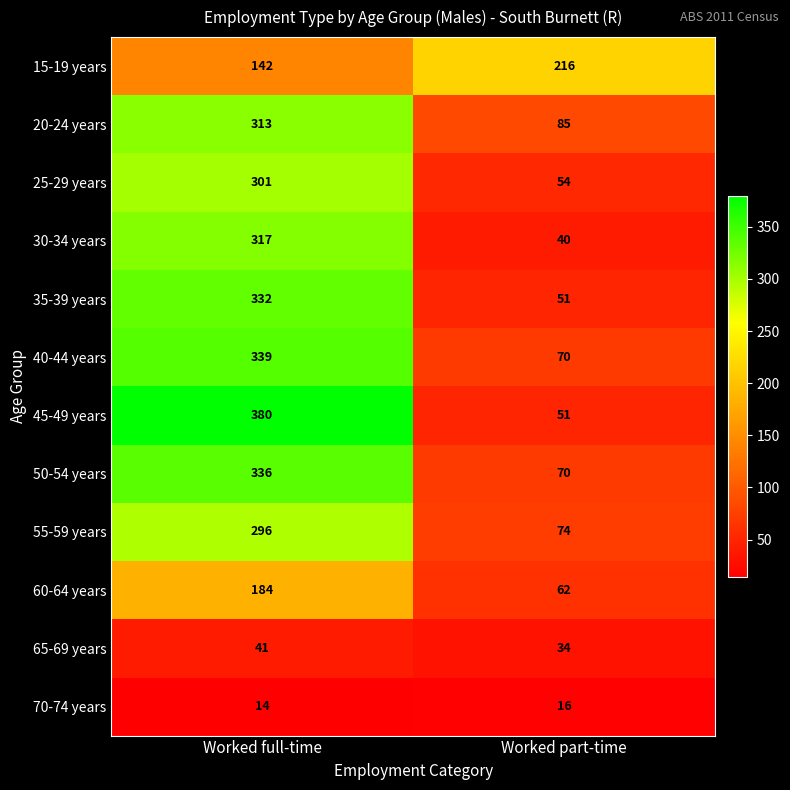

True or false: 20-24 years has a value of 409 at Worked full-time.

False